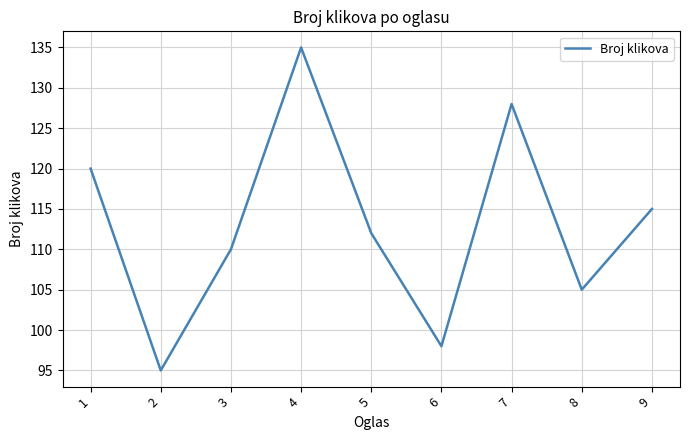

What is the difference between the values at 8 and 6?

7